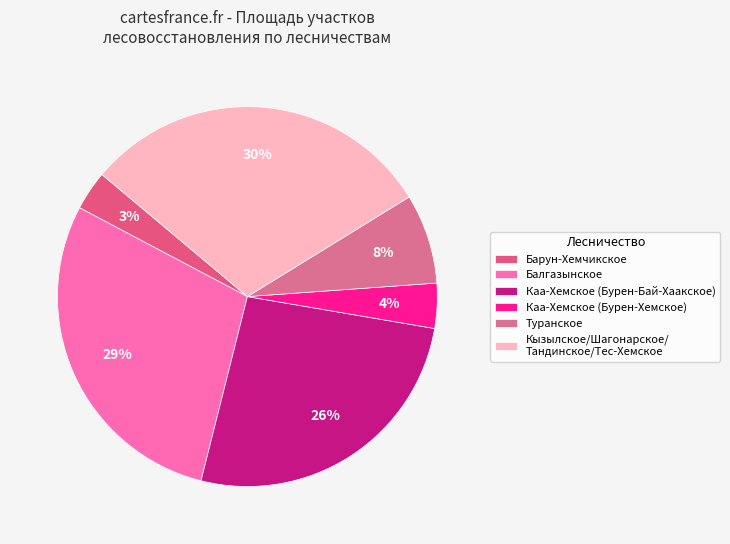

Is it true that Барун-Хемчикское is 3% of the pie?

True